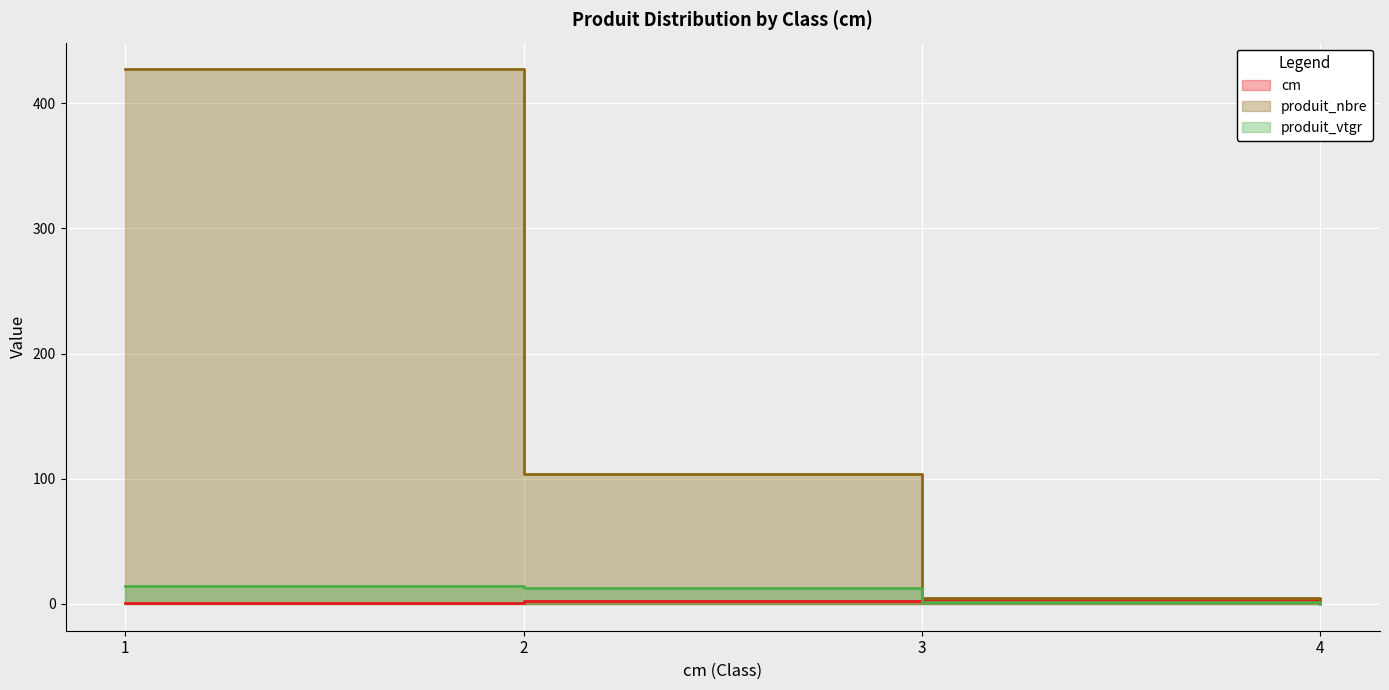

Rank the series at 1 from lowest to highest value.

cm, produit_vtgr, produit_nbre